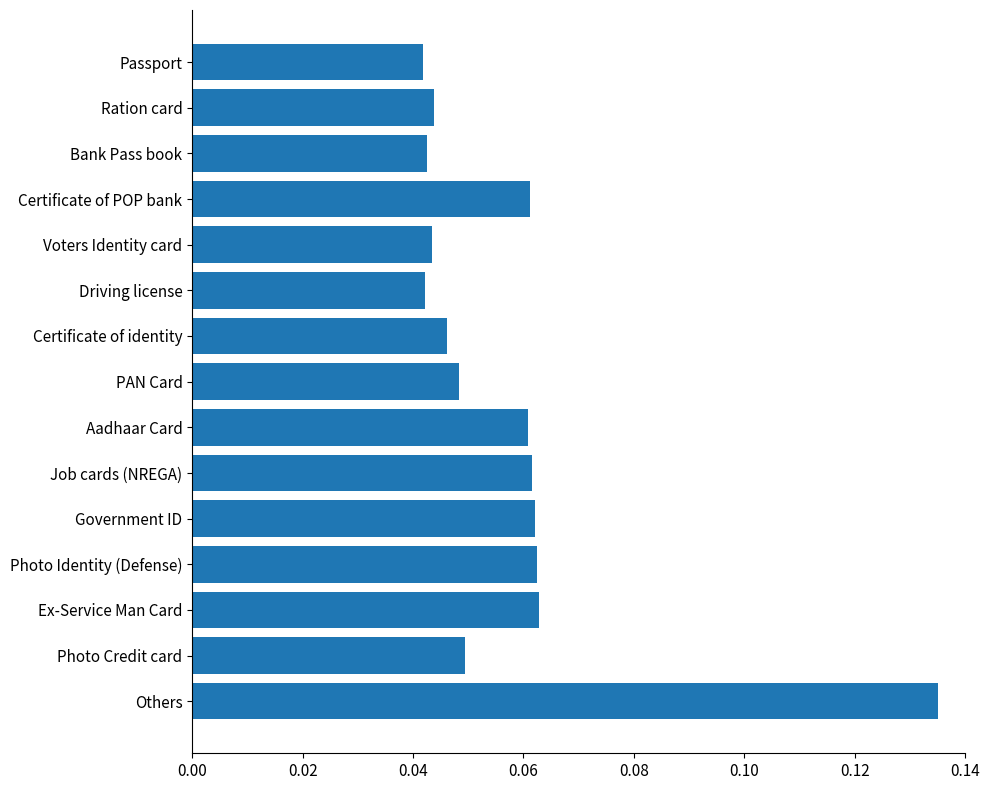

What is the label of the 5th bar from the top?

Voters Identity card